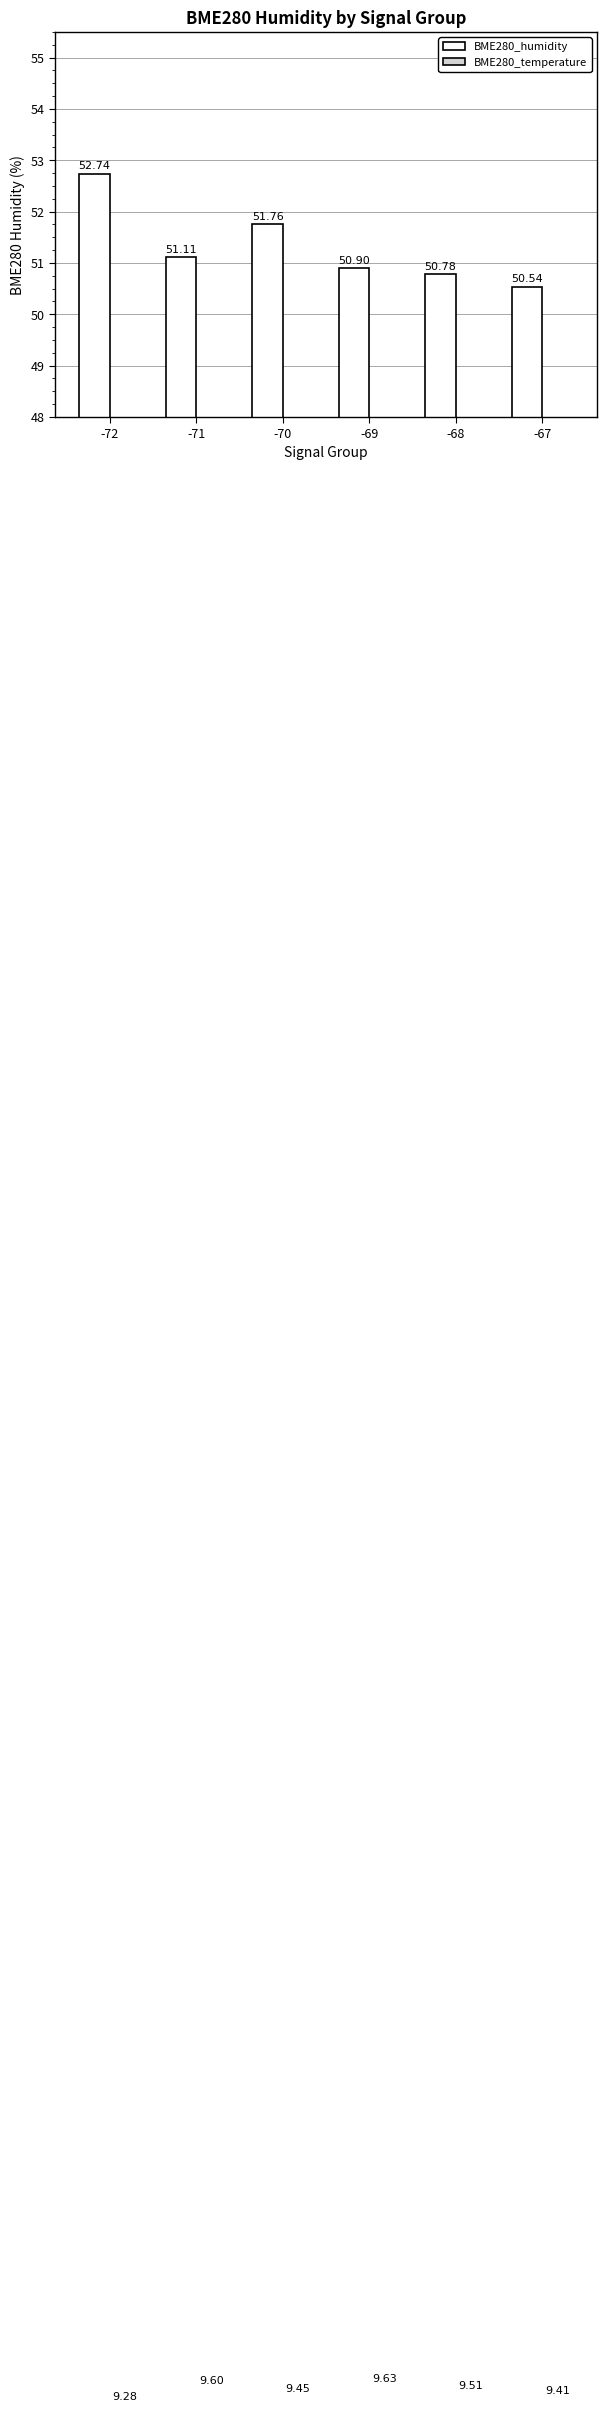

The BME280_temperature series shows 16.7 at -71. True or false?

False